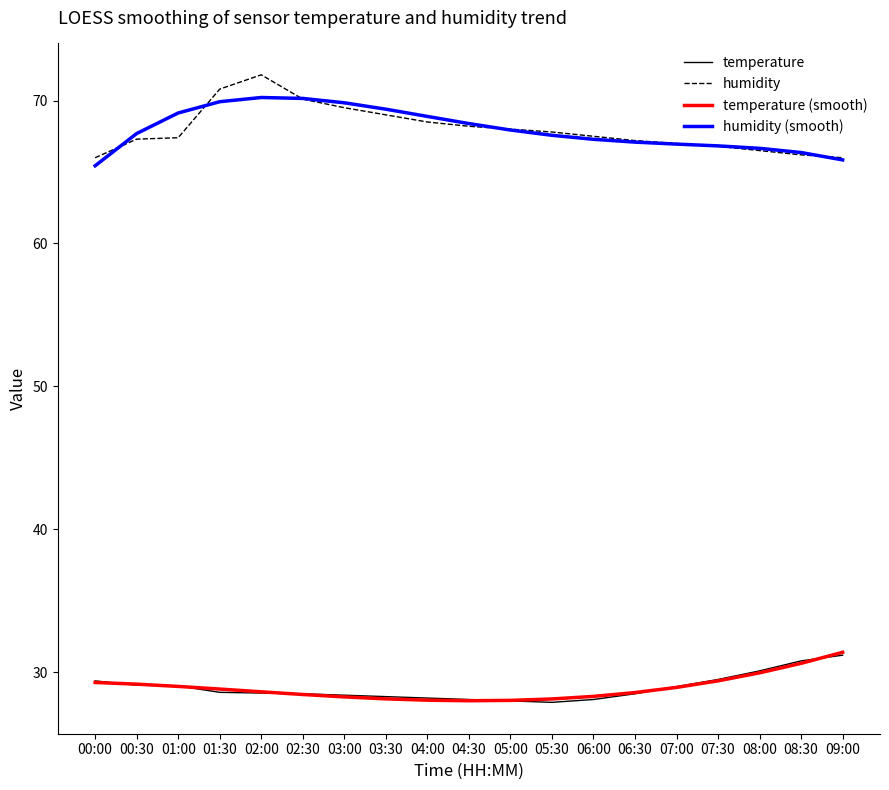

What is the difference between the humidity values at 04:00 and 00:00?

2.5